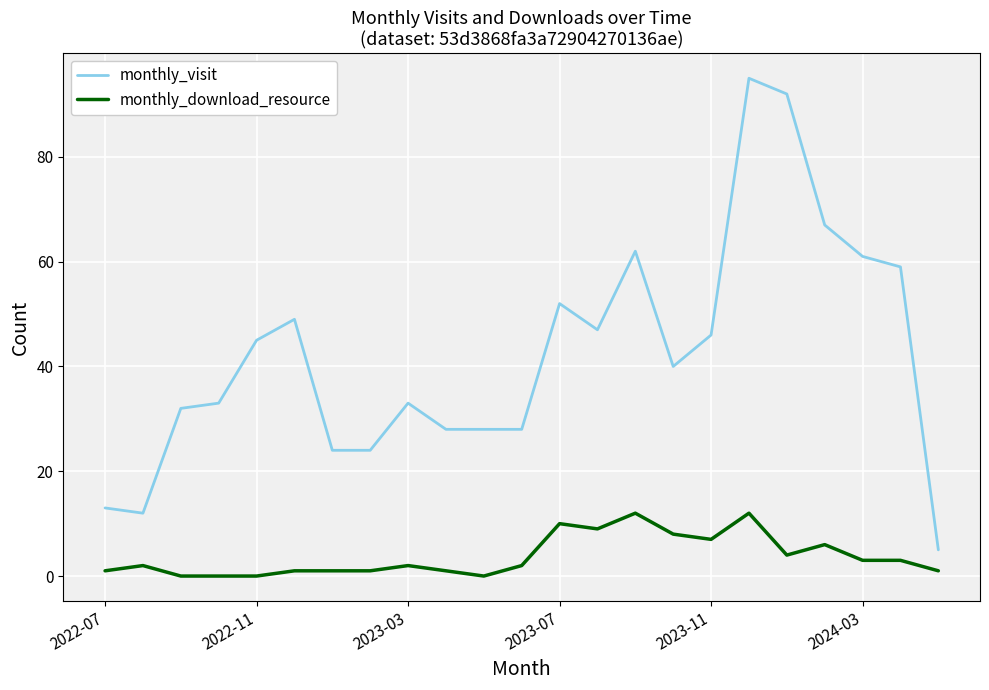

What is the maximum value shown in the chart?

95